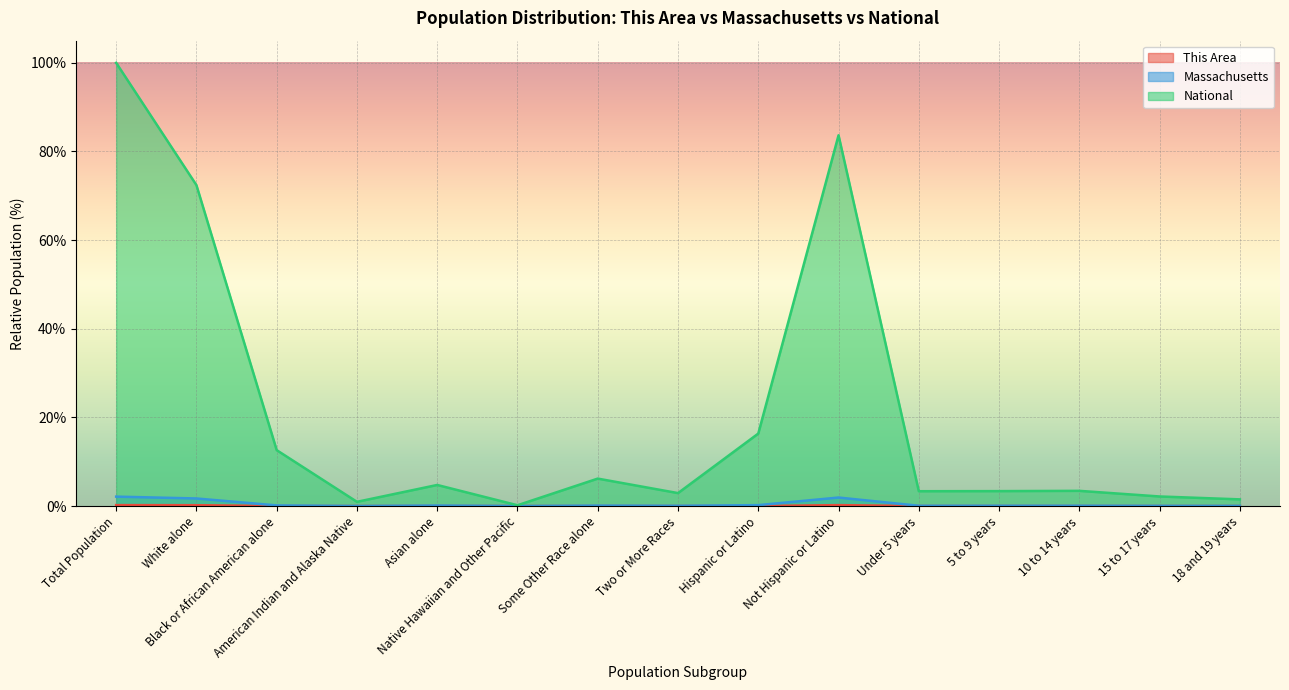

What is the difference between the Massachusetts values at 15 to 17 years and Total Population?

2.1